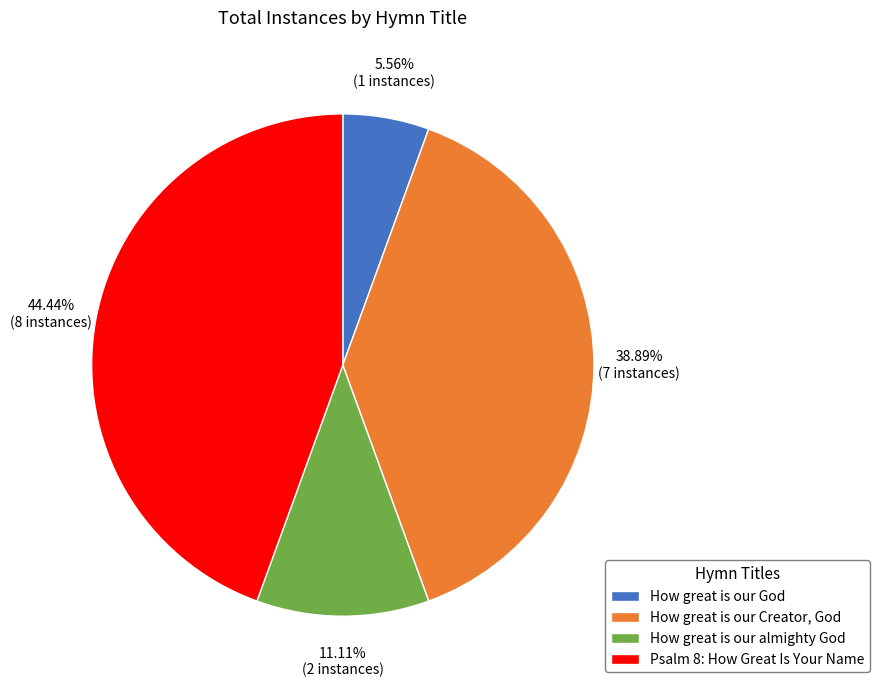

Does Psalm 8: How Great Is Your Name account for over 50% of the chart?

No